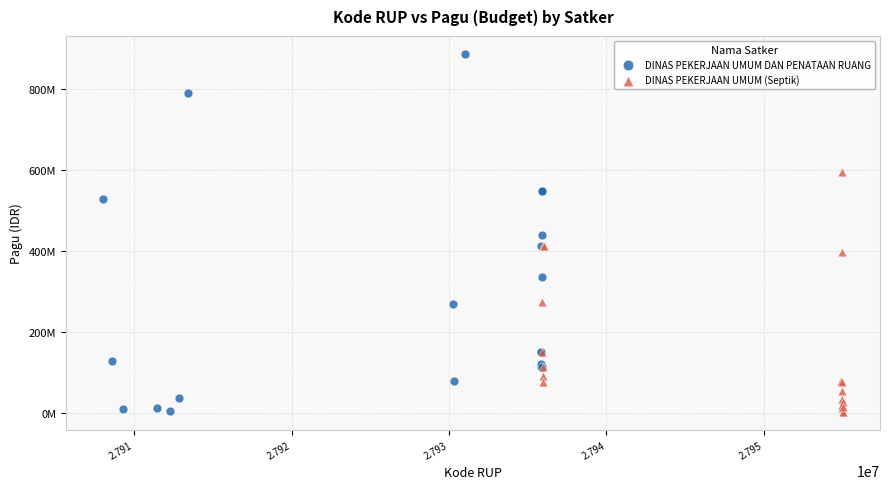

What are all the series names shown in the legend?

DINAS PEKERJAAN UMUM DAN PENATAAN RUANG, DINAS PEKERJAAN UMUM (Septik)